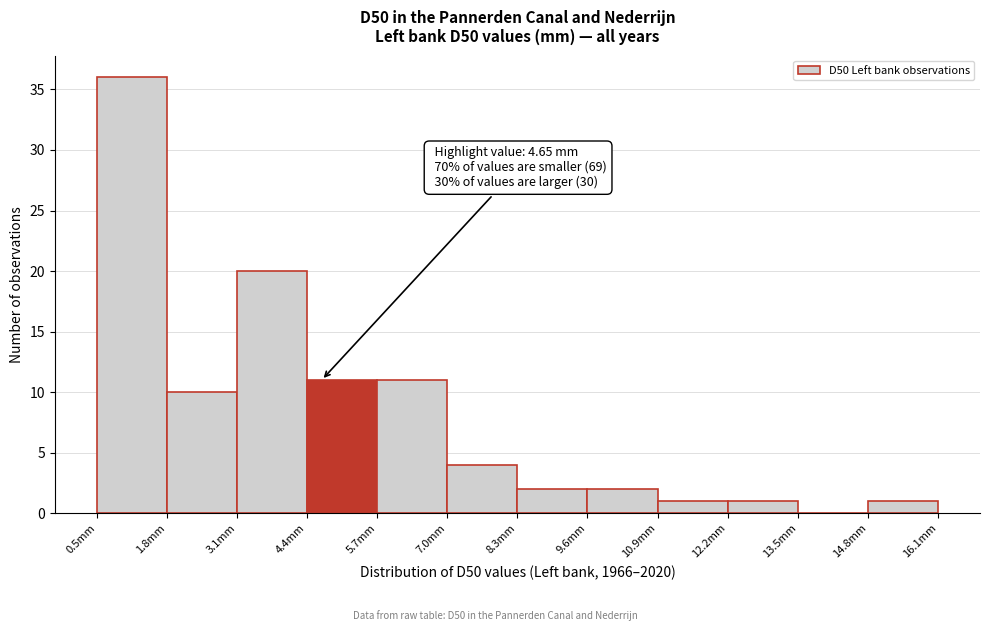

Which range on the x-axis has the tallest bar?

0.4 to 1.8